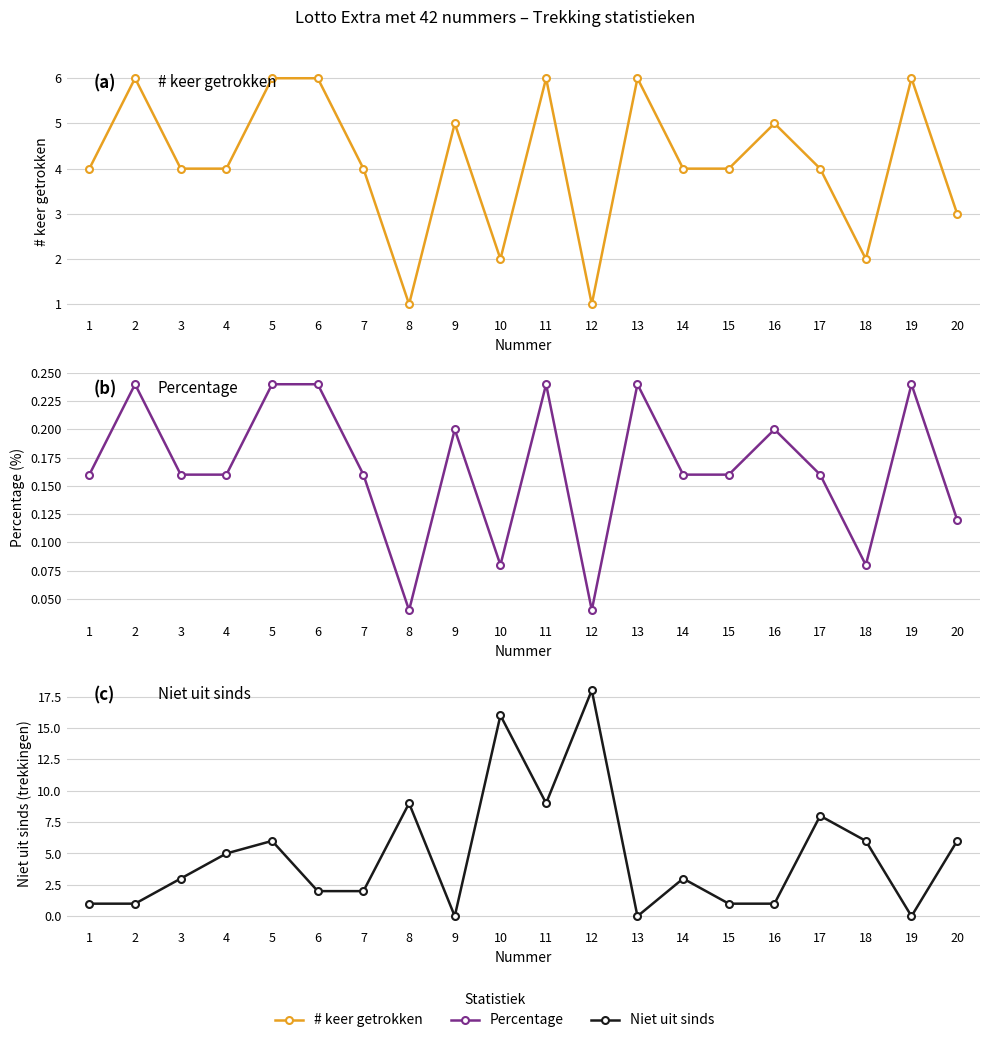

Rank the series at 9 from highest to lowest value.

# keer getrokken, Percentage, Niet uit sinds